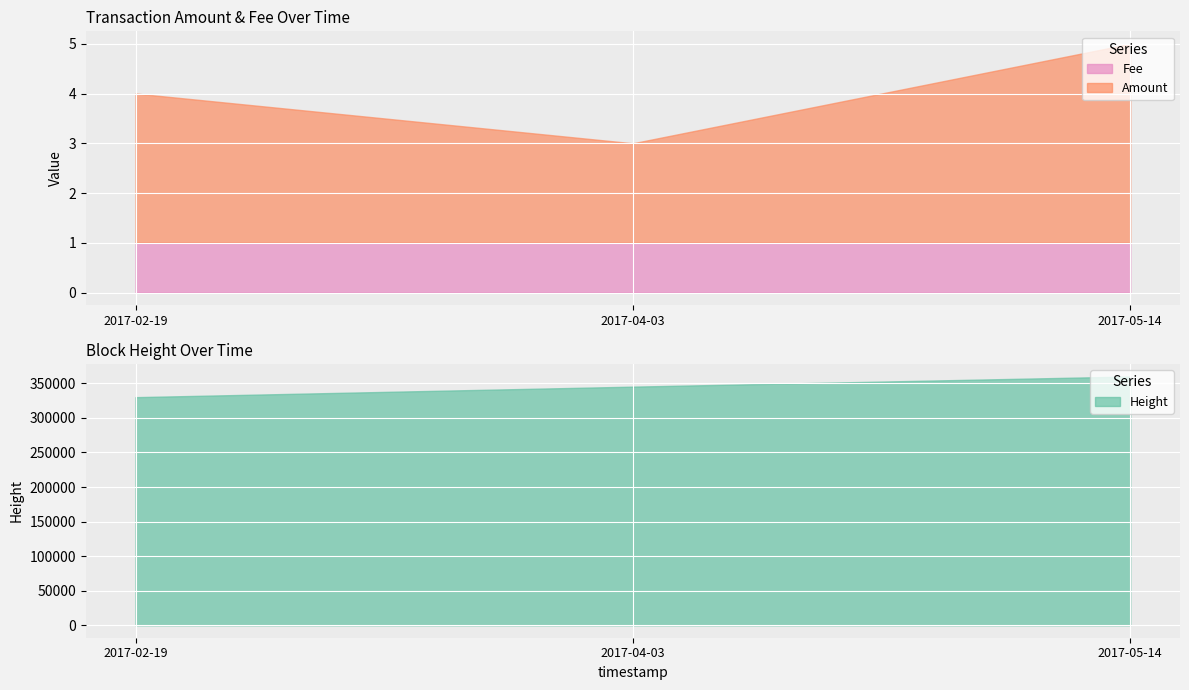

At how many categories does at least one series exceed 274490?

3